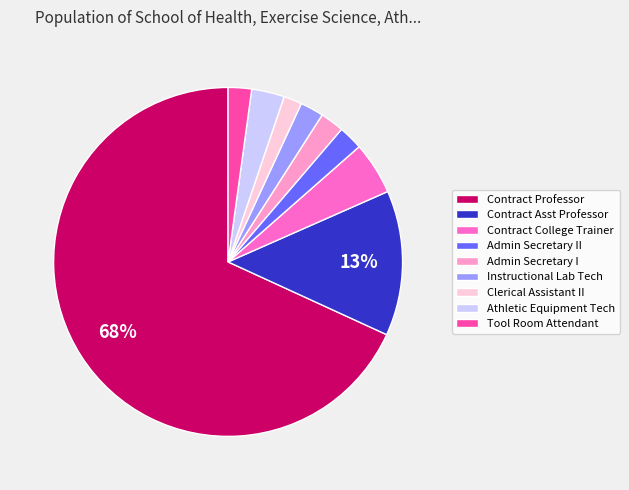

To the nearest percent, what is the average slice percentage?

11%